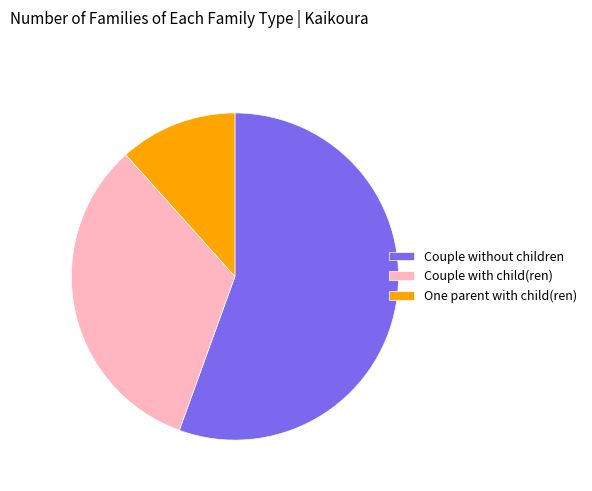

True or false: Couple with child(ren) accounts for 39% of the total.

False